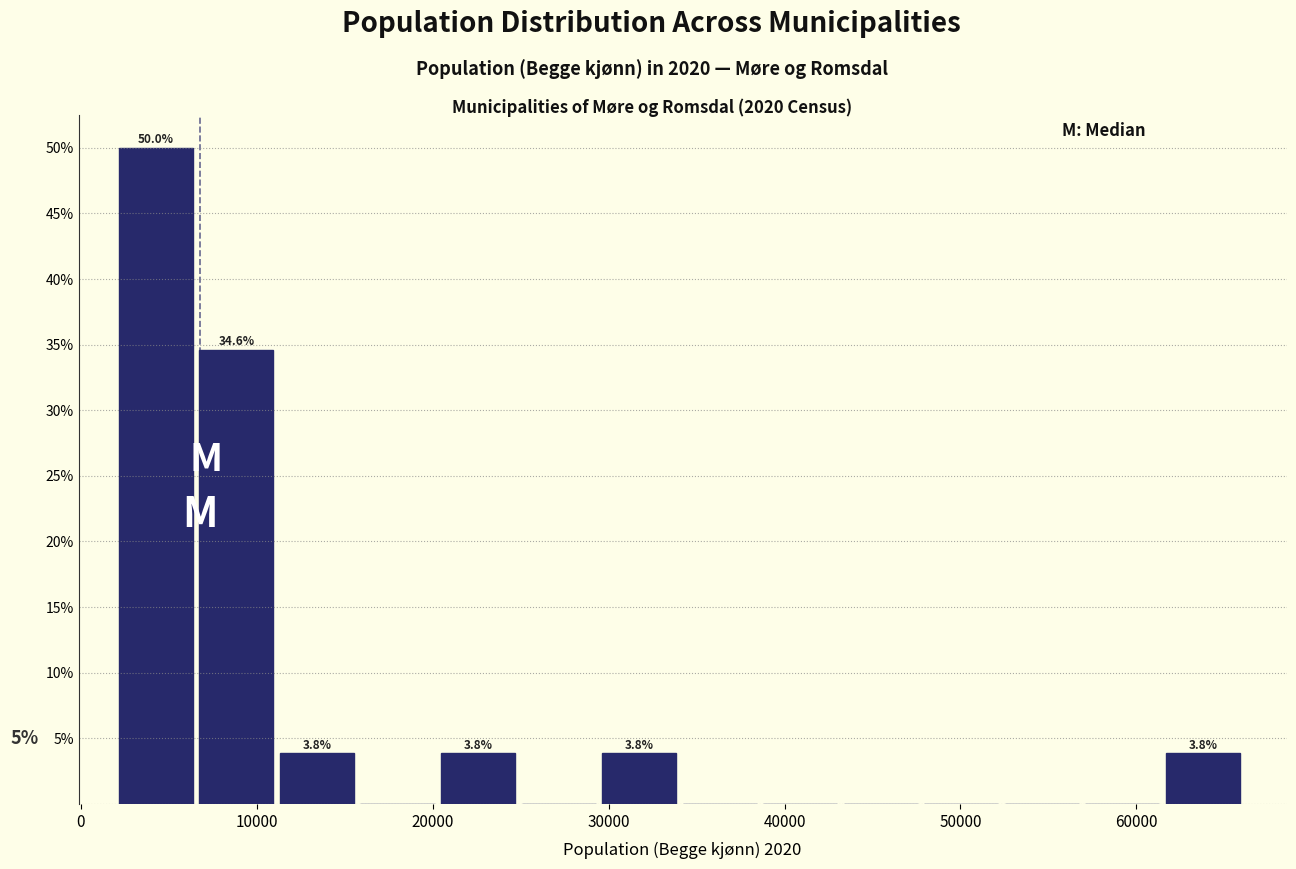

Over which range of the x-axis is the bar tallest?

2000 to 7000